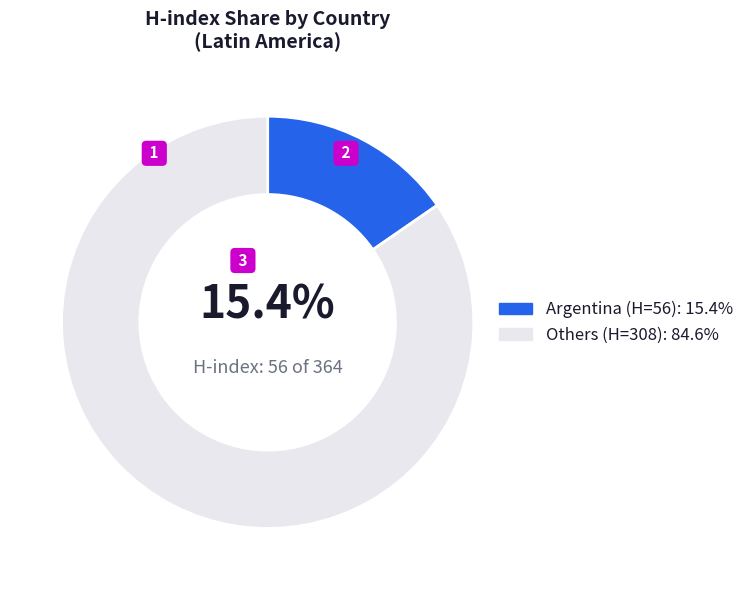

Is there any slice that represents more than half of the pie?

Yes